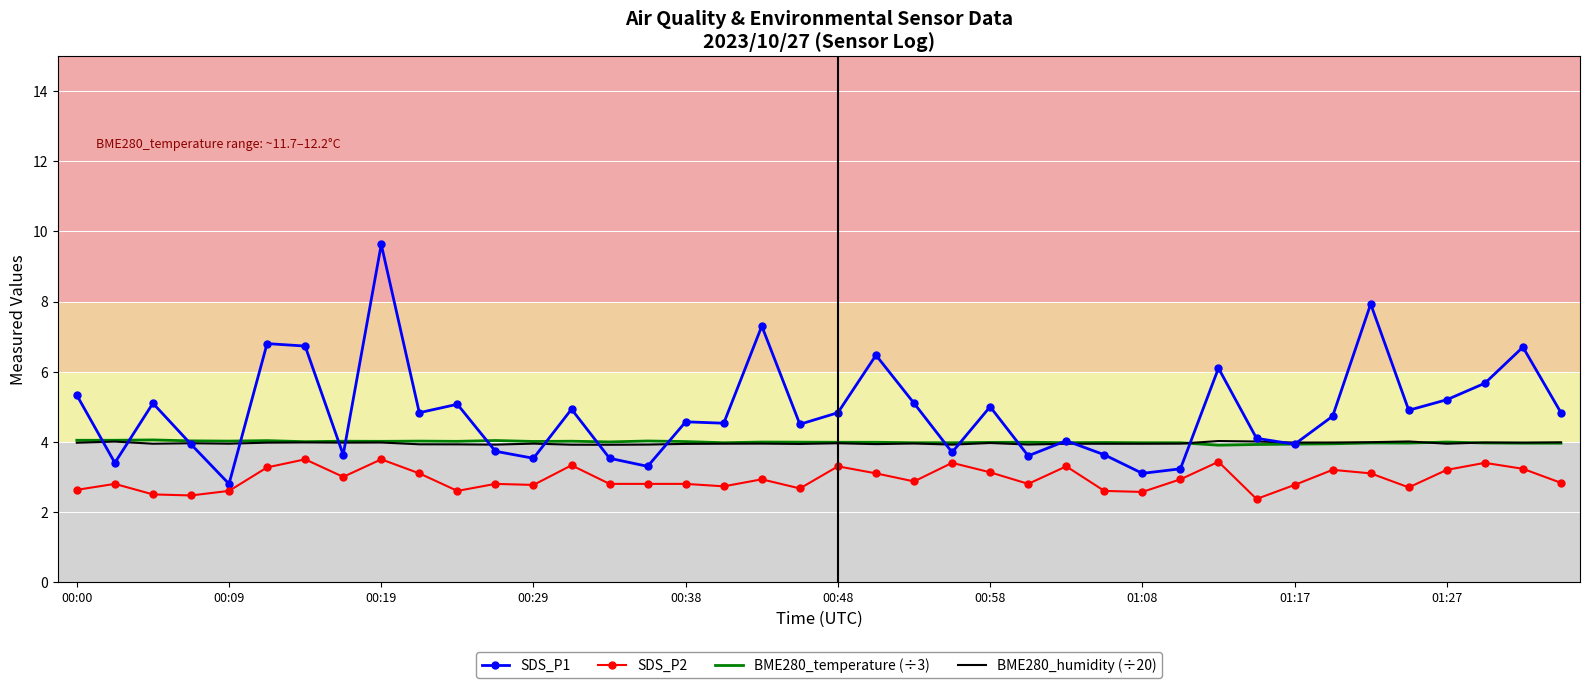

What is the minimum value shown in the chart?

2.4